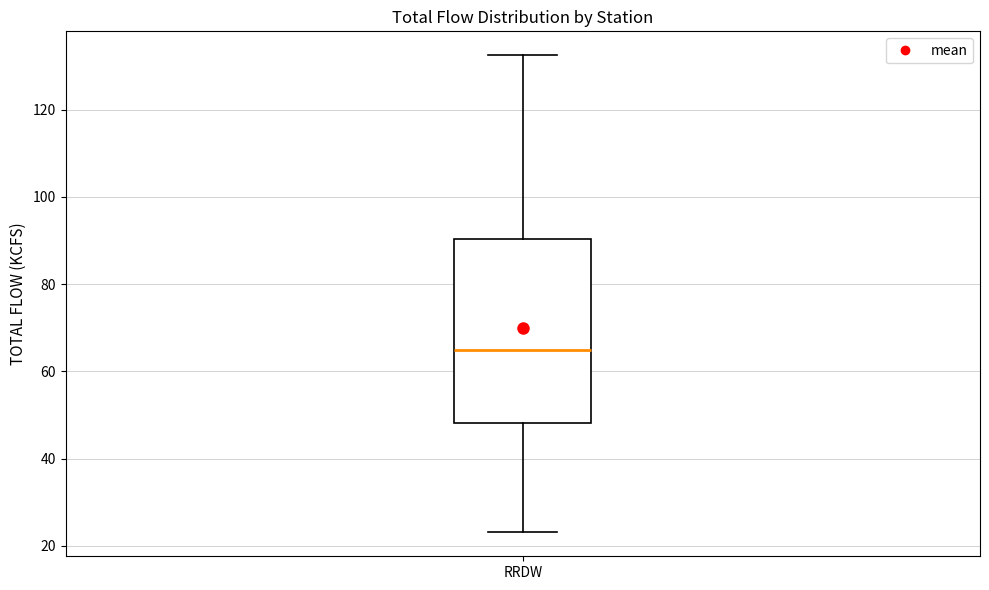

Read this box plot against the y-axis: the position of the median line, the range covered by the box, and the ends of both whiskers. The values are not printed on the chart, so give them approximately, as read against the axis.

median 66, box 48 to 90, whiskers 24 to 132